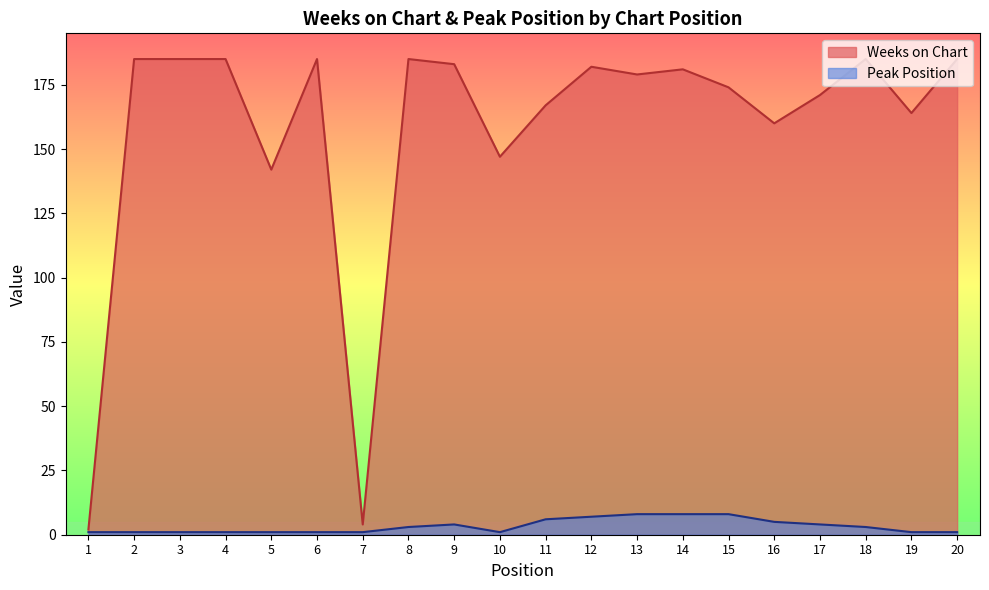

List the series in order of their overall mean, highest first.

Weeks on Chart, Peak Position